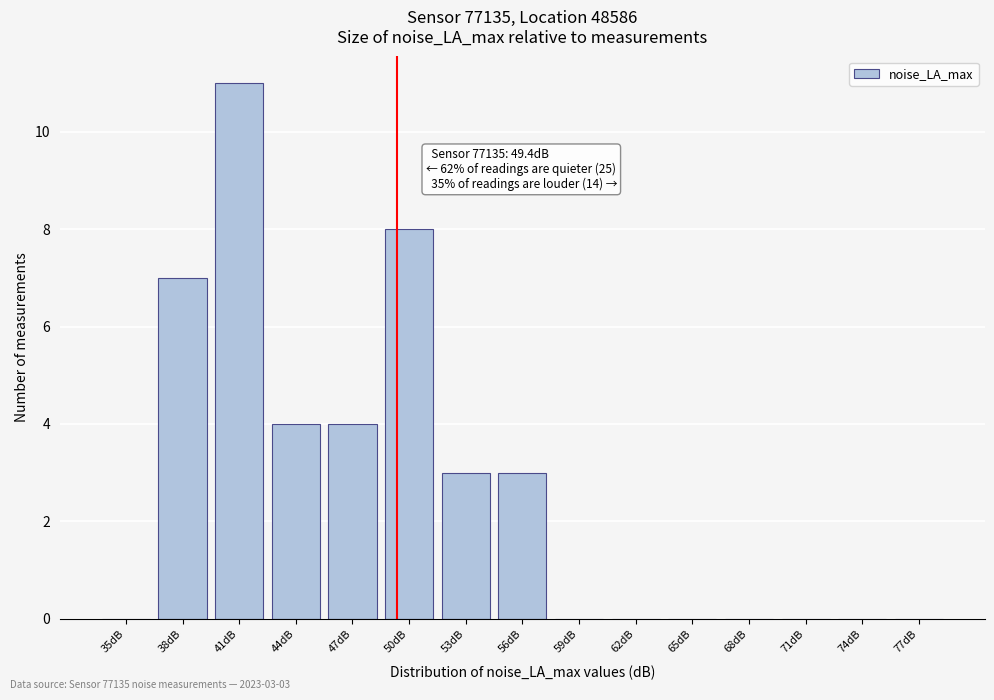

Reading left to right, transcribe all the data shown in this chart.

35dB=0	38dB=7	41dB=11	44dB=4	47dB=4	50dB=8	53dB=3	56dB=3	59dB=0	62dB=0	65dB=0	68dB=0	71dB=0	74dB=0	77dB=0